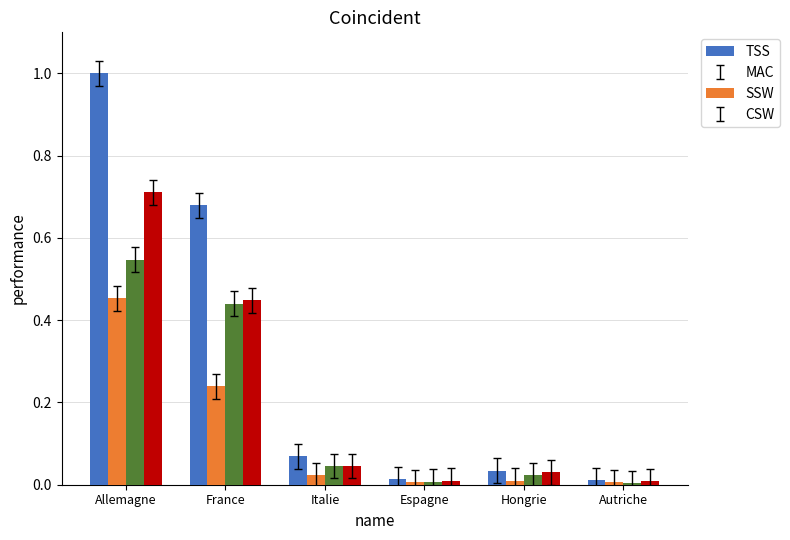

What is the total value across all series at France?

1.8